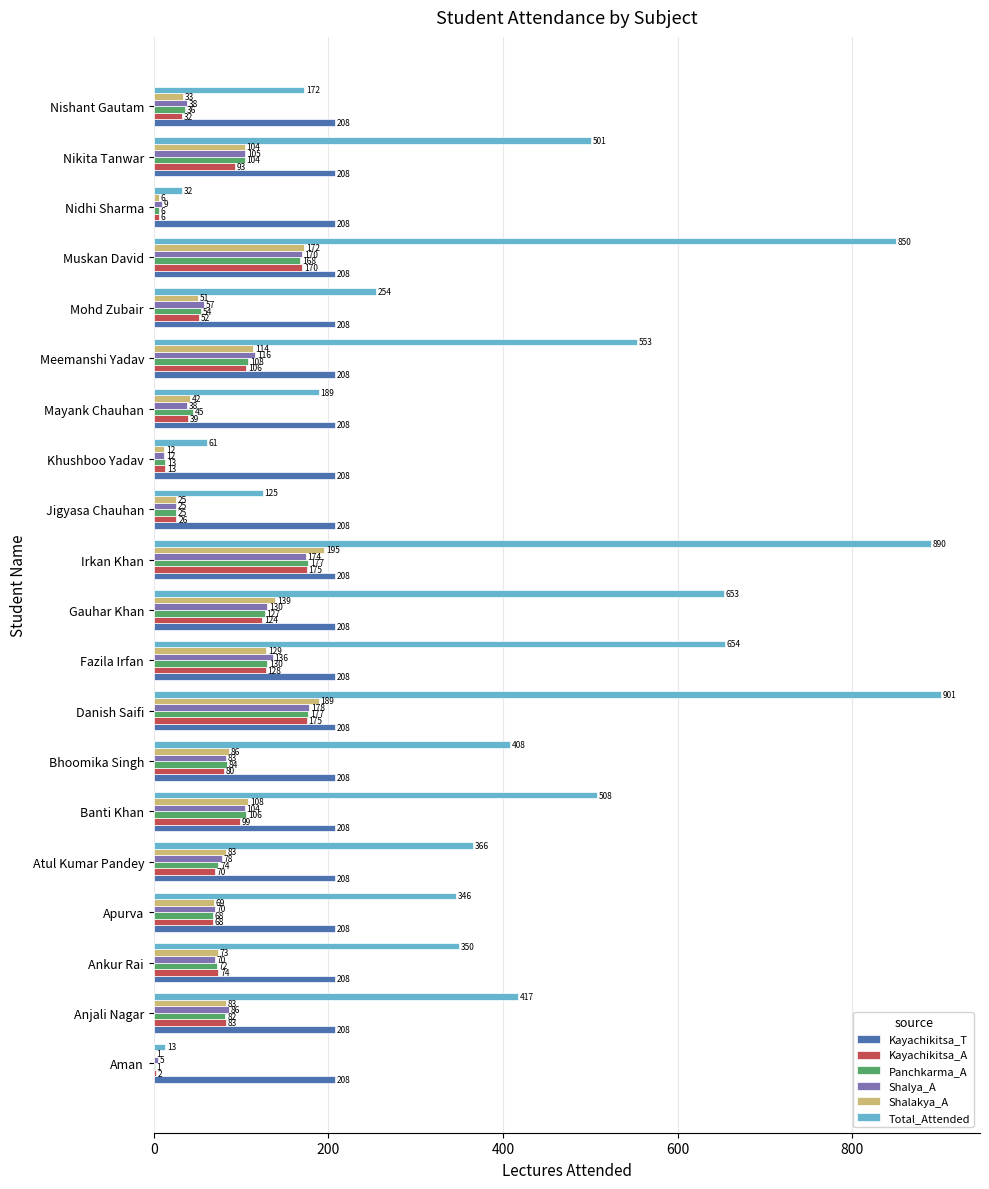

What is the sum of all Kayachikitsa_A values?

1615